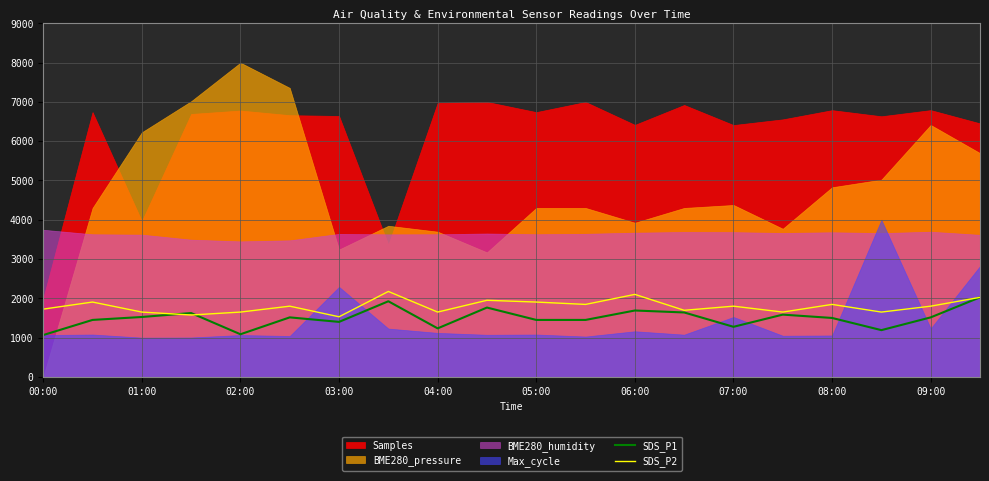

The value of SDS_P2 at 09:00 is 1800.0. True or false?

True